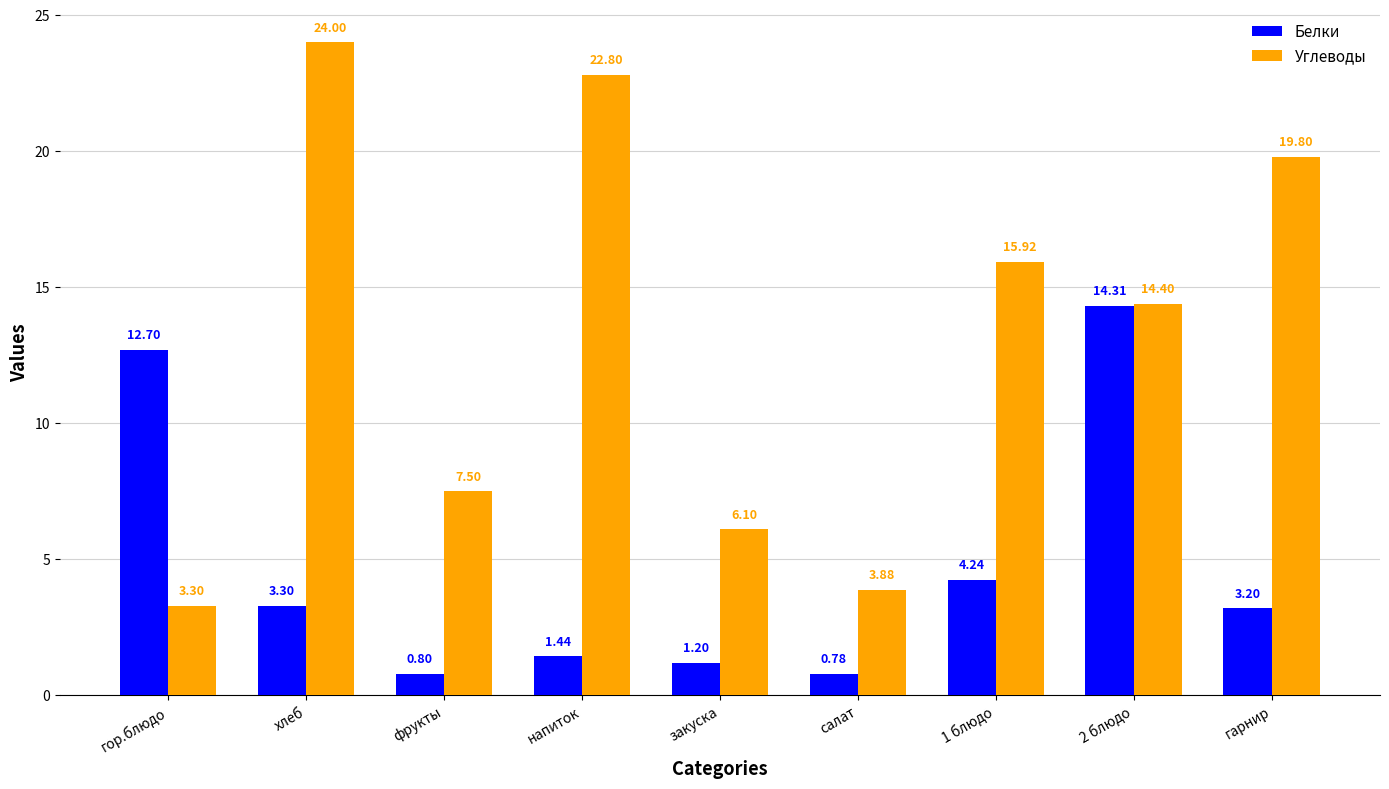

Which series changed the most between напиток and 1 блюдо?

Углеводы